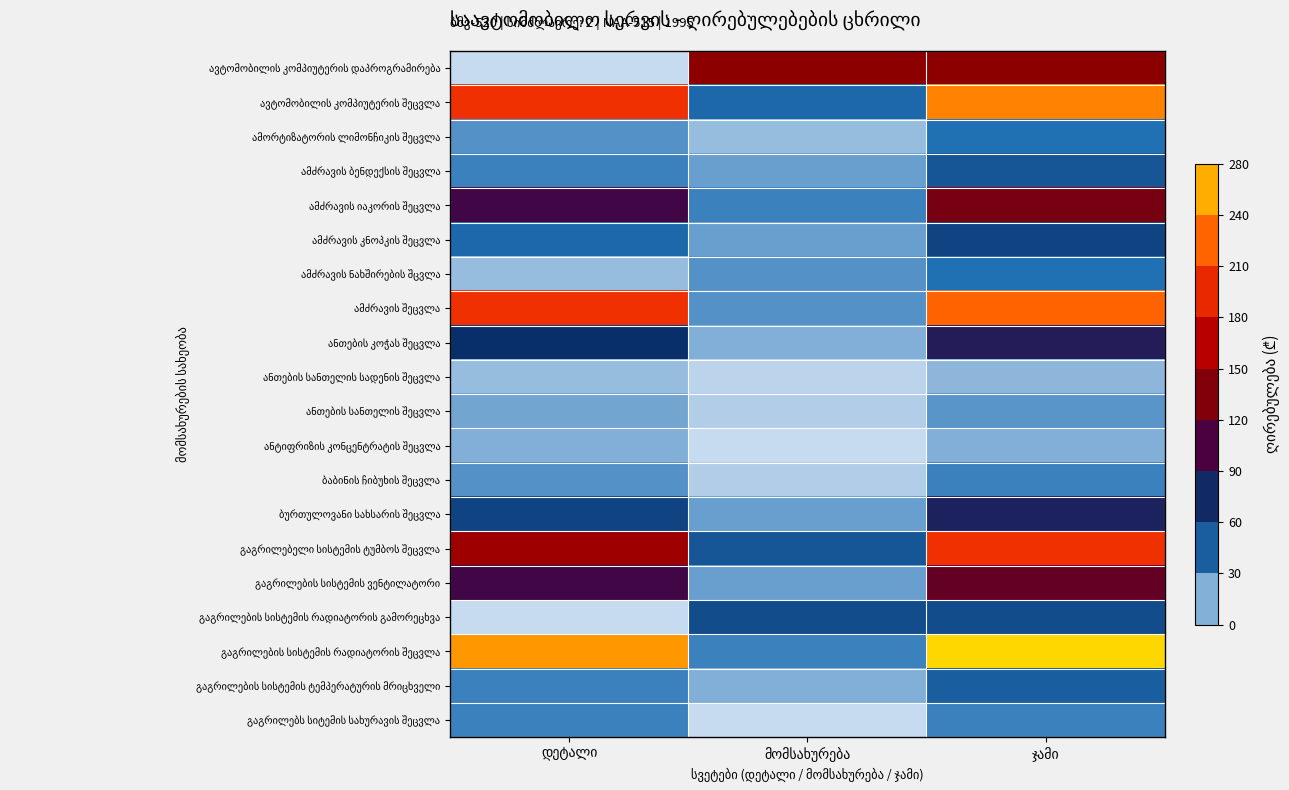

At how many categories does at least one series exceed 138?

3